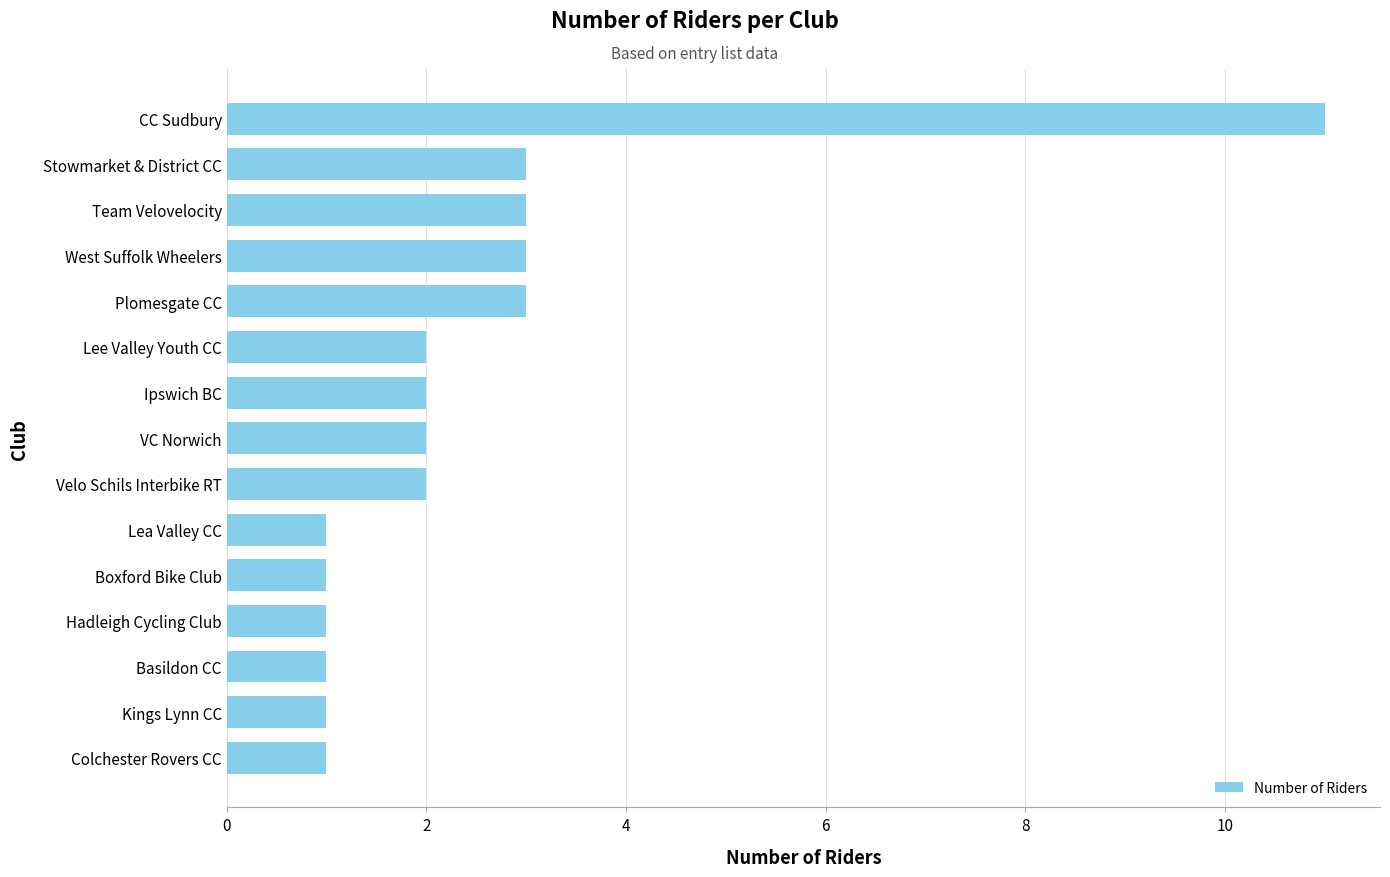

Count the number of data series in this chart.

1